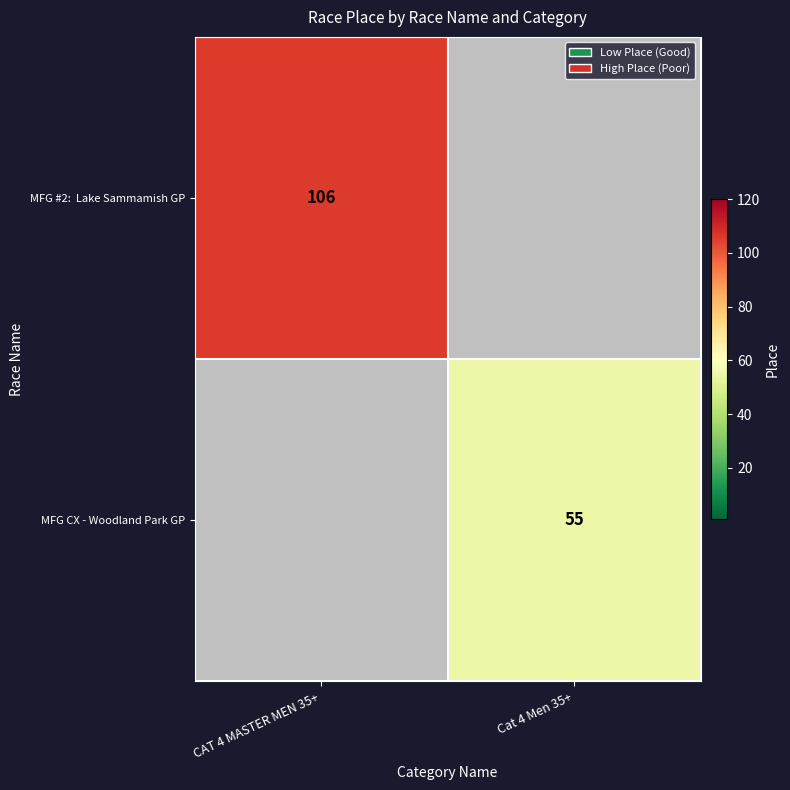

True or false: MFG CX - Woodland Park GP has a value of 26.6 at Cat 4 Men 35+.

False